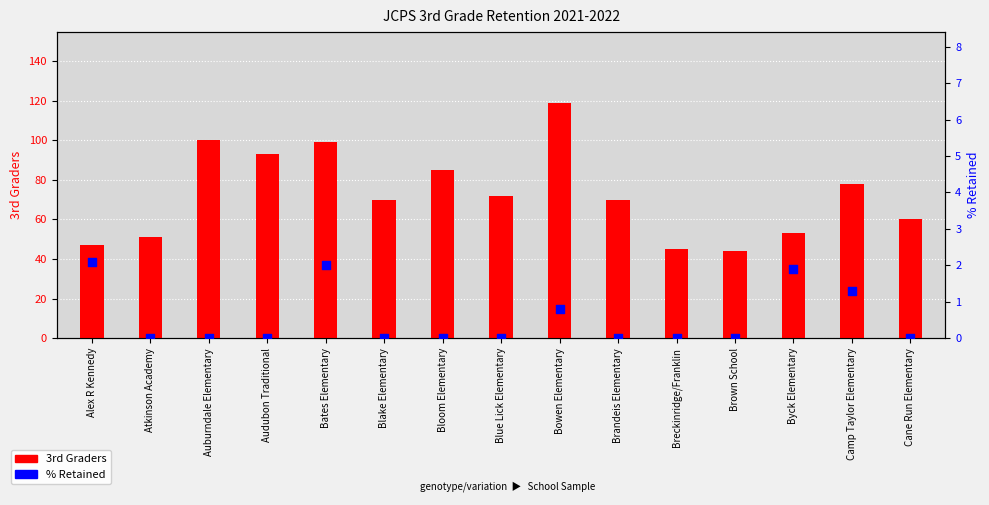

At which category is the sum across all series the highest?

Bowen Elementary